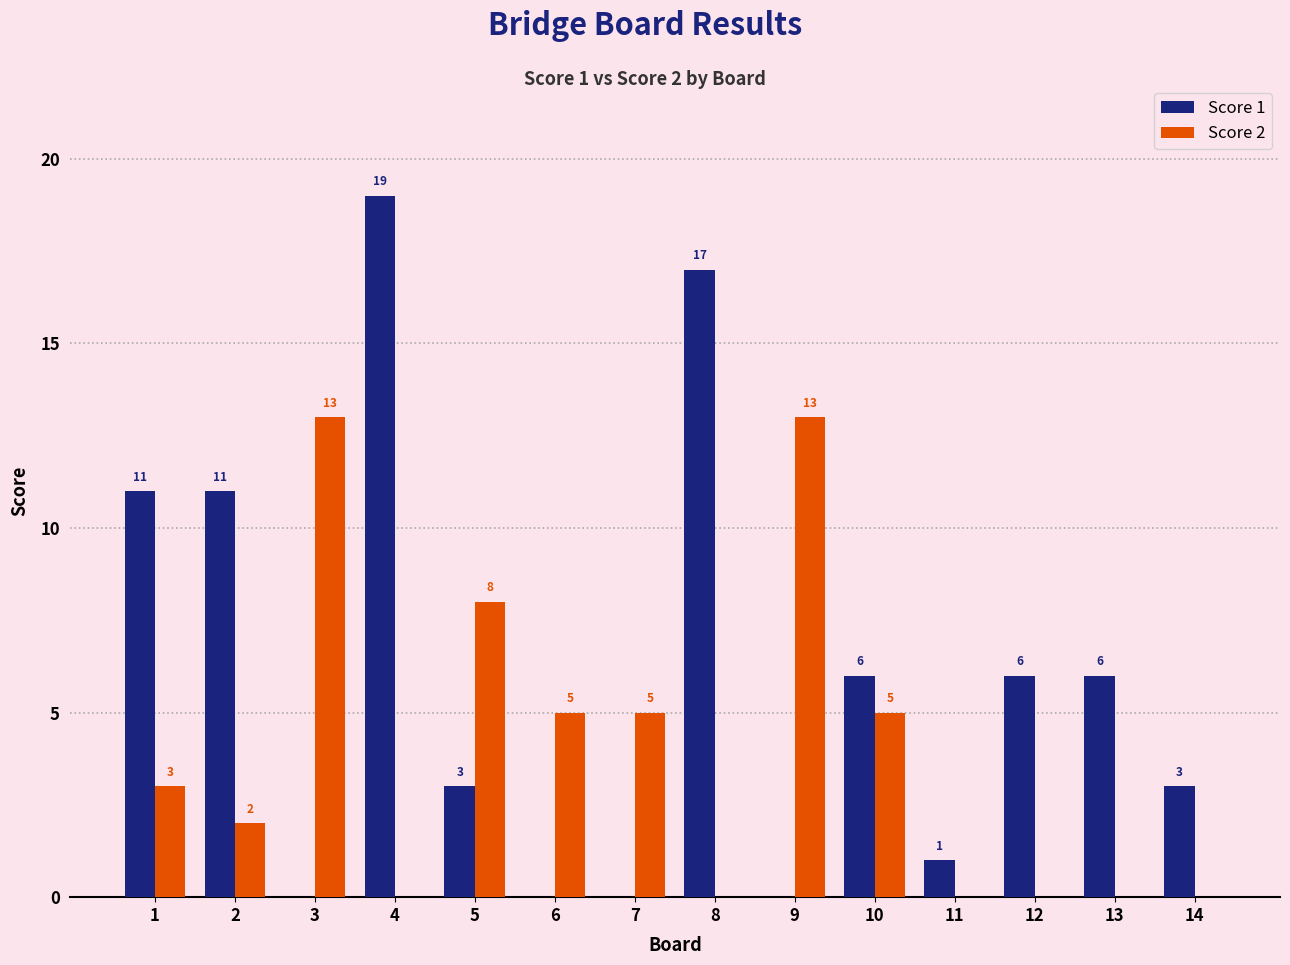

Is the value of Score 2 at 3 greater than the value of Score 1 at 1?

Yes